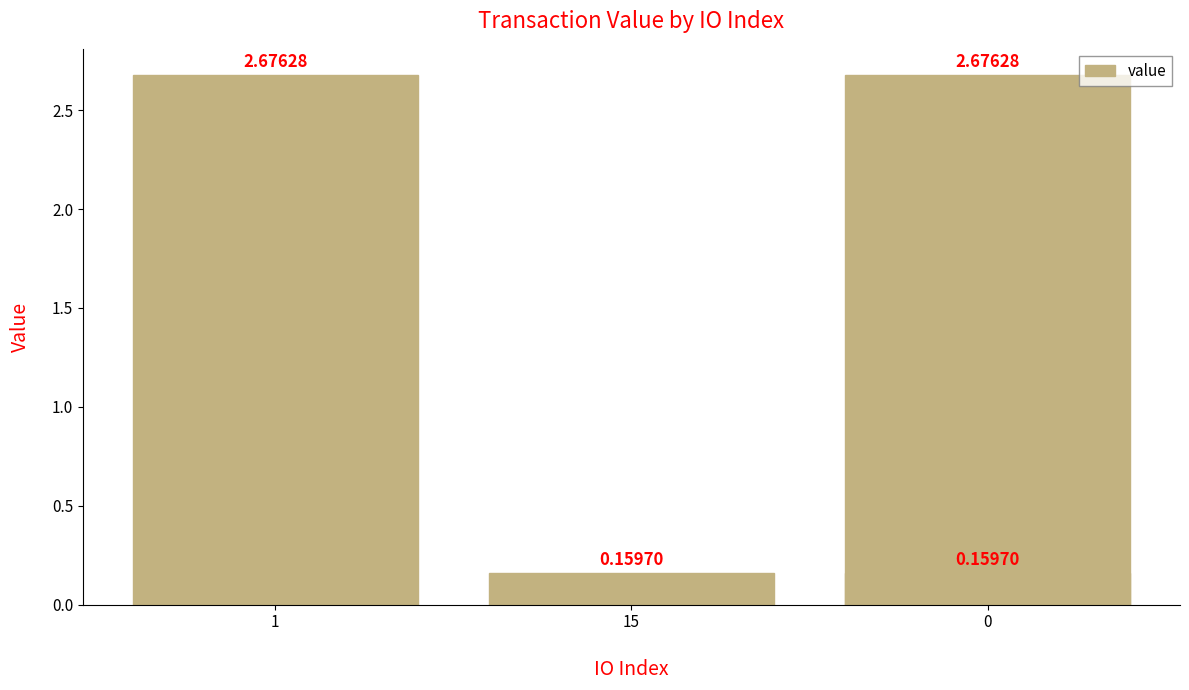

What is the difference between the maximum and minimum values?

2.5